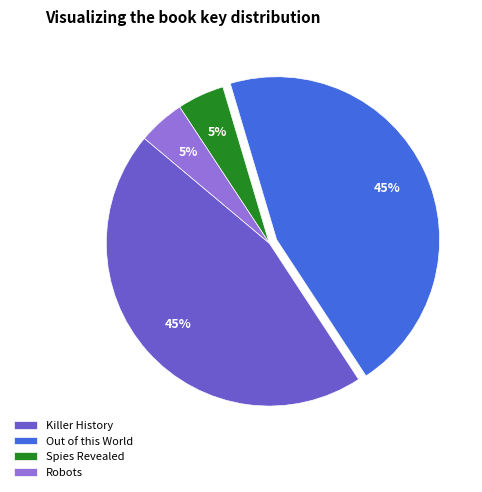

The Spies Revealed slice represents 5% of the pie. True or false?

True